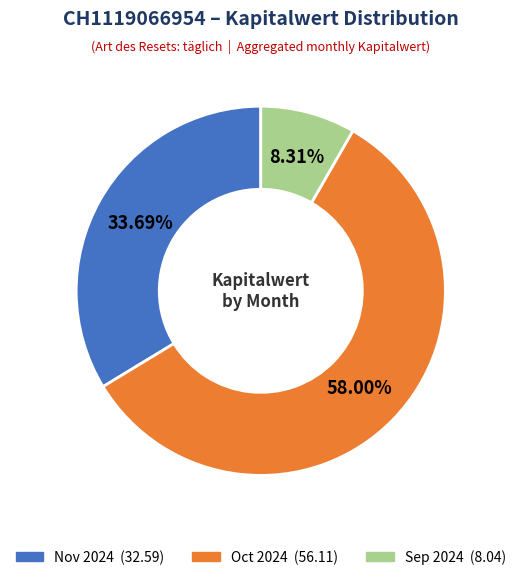

Is there a majority slice in this chart?

Yes